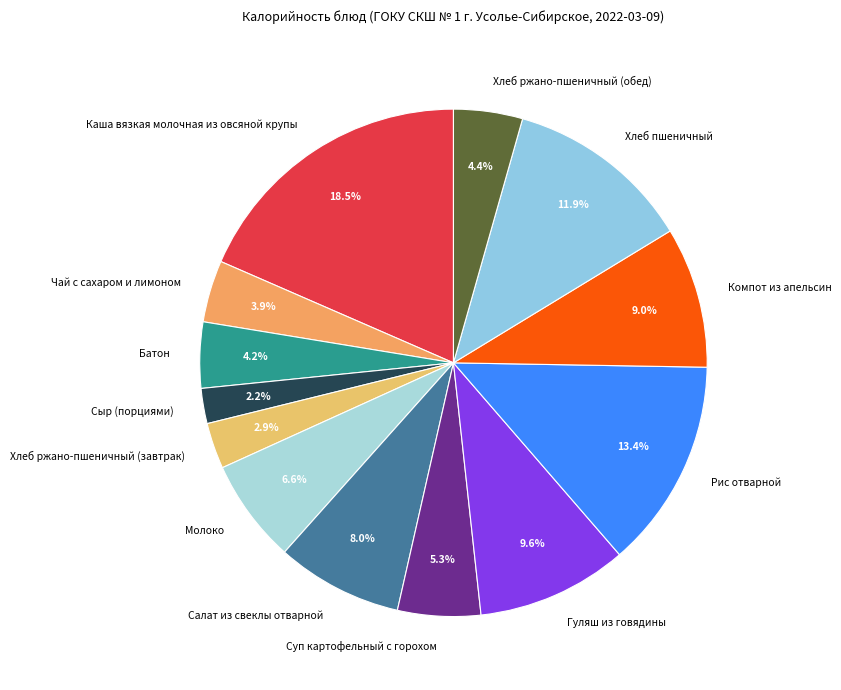

What is the smallest slice in the pie chart?

Сыр (порциями)